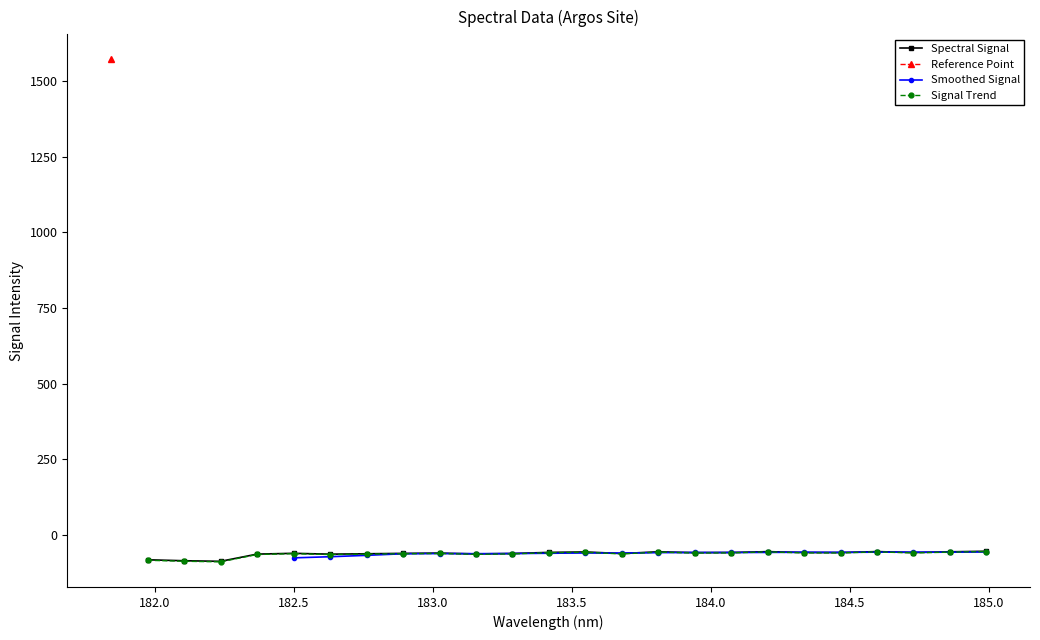

How many points are lower than both their immediate neighbors (excluding endpoints)?

7